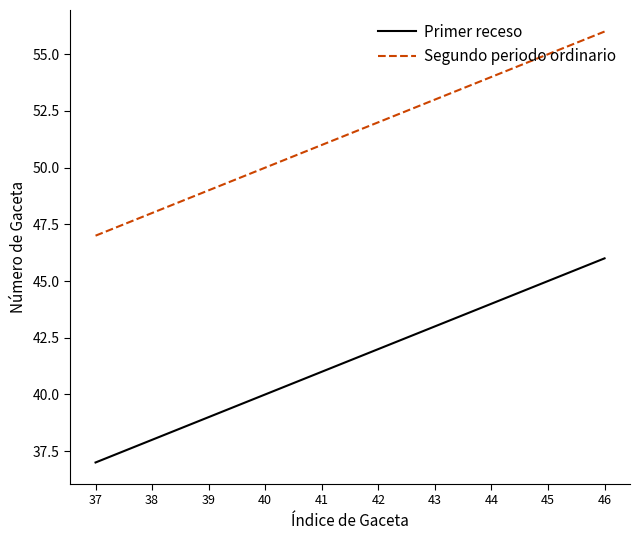

True or false: Segundo periodo ordinario and Primer receso cross at least once.

False